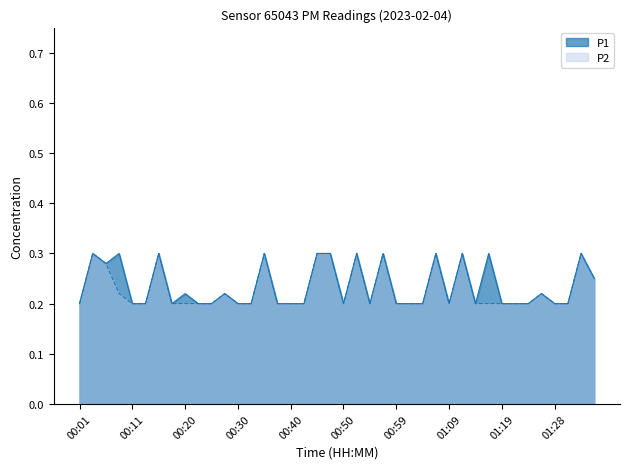

Count the number of data series in this chart.

2